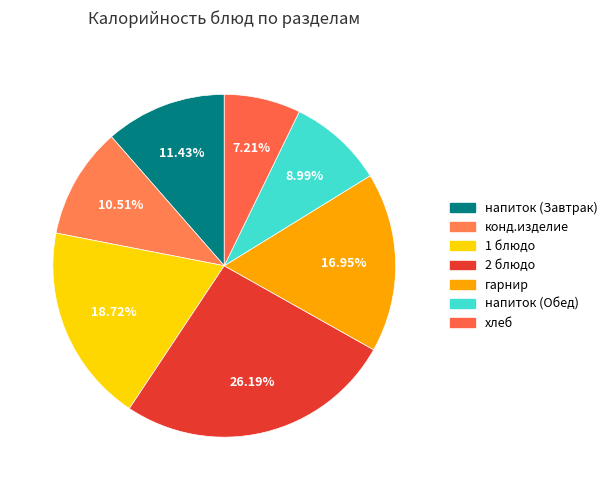

What percentage is the напиток (Завтрак) slice, to the nearest percent?

11%